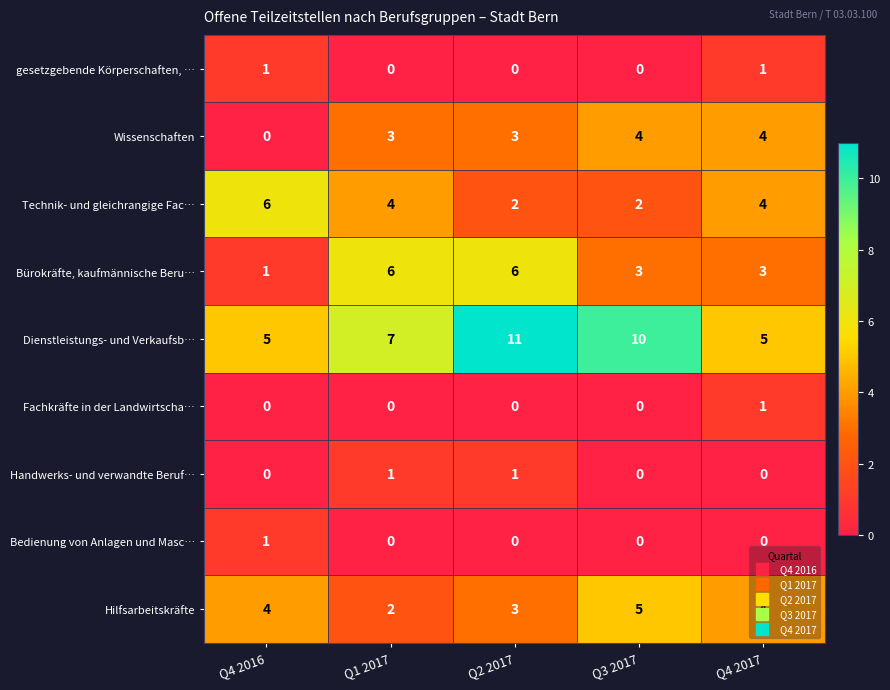

Between Q4 2016 and Q4 2017, which series saw the biggest shift?

Wissenschaften